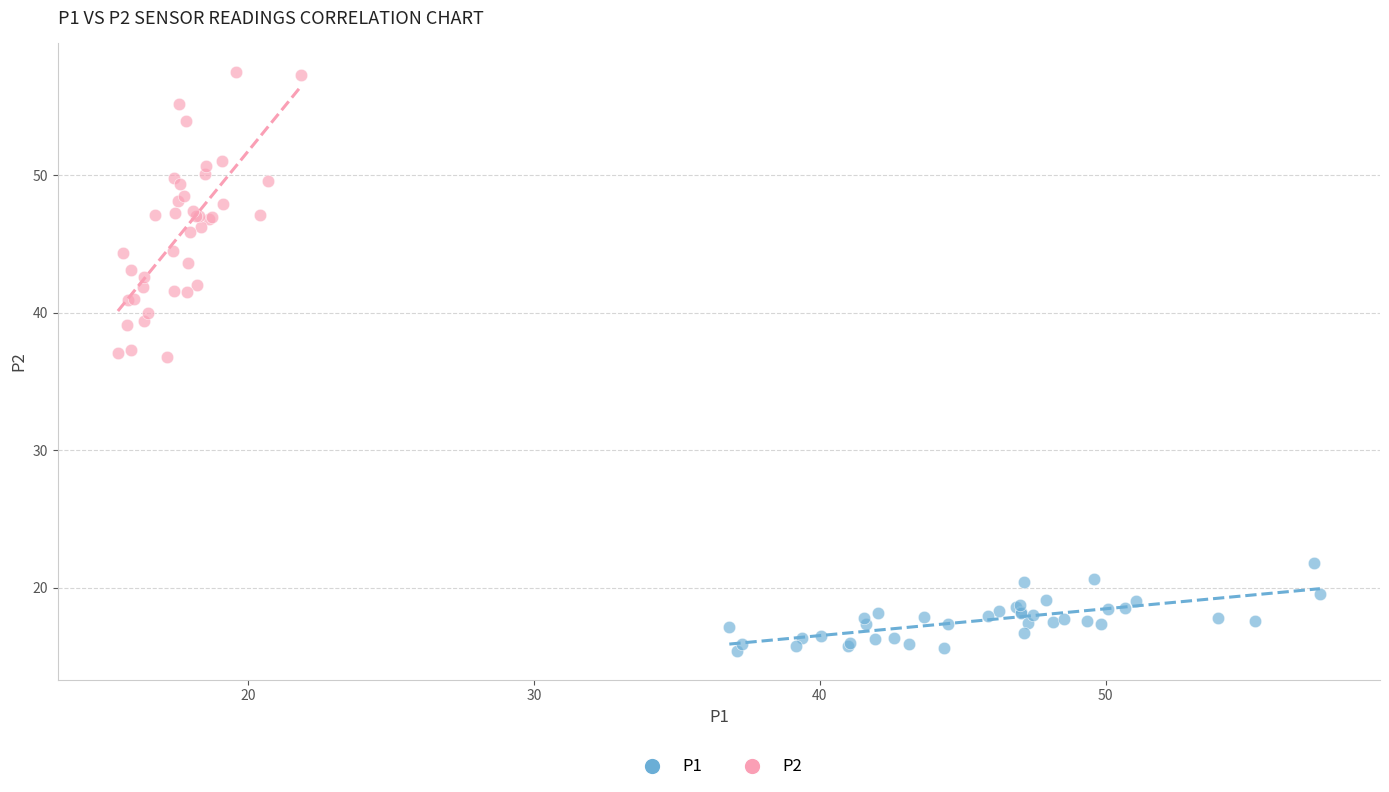

Which series reaches the maximum Y coordinate?

P2